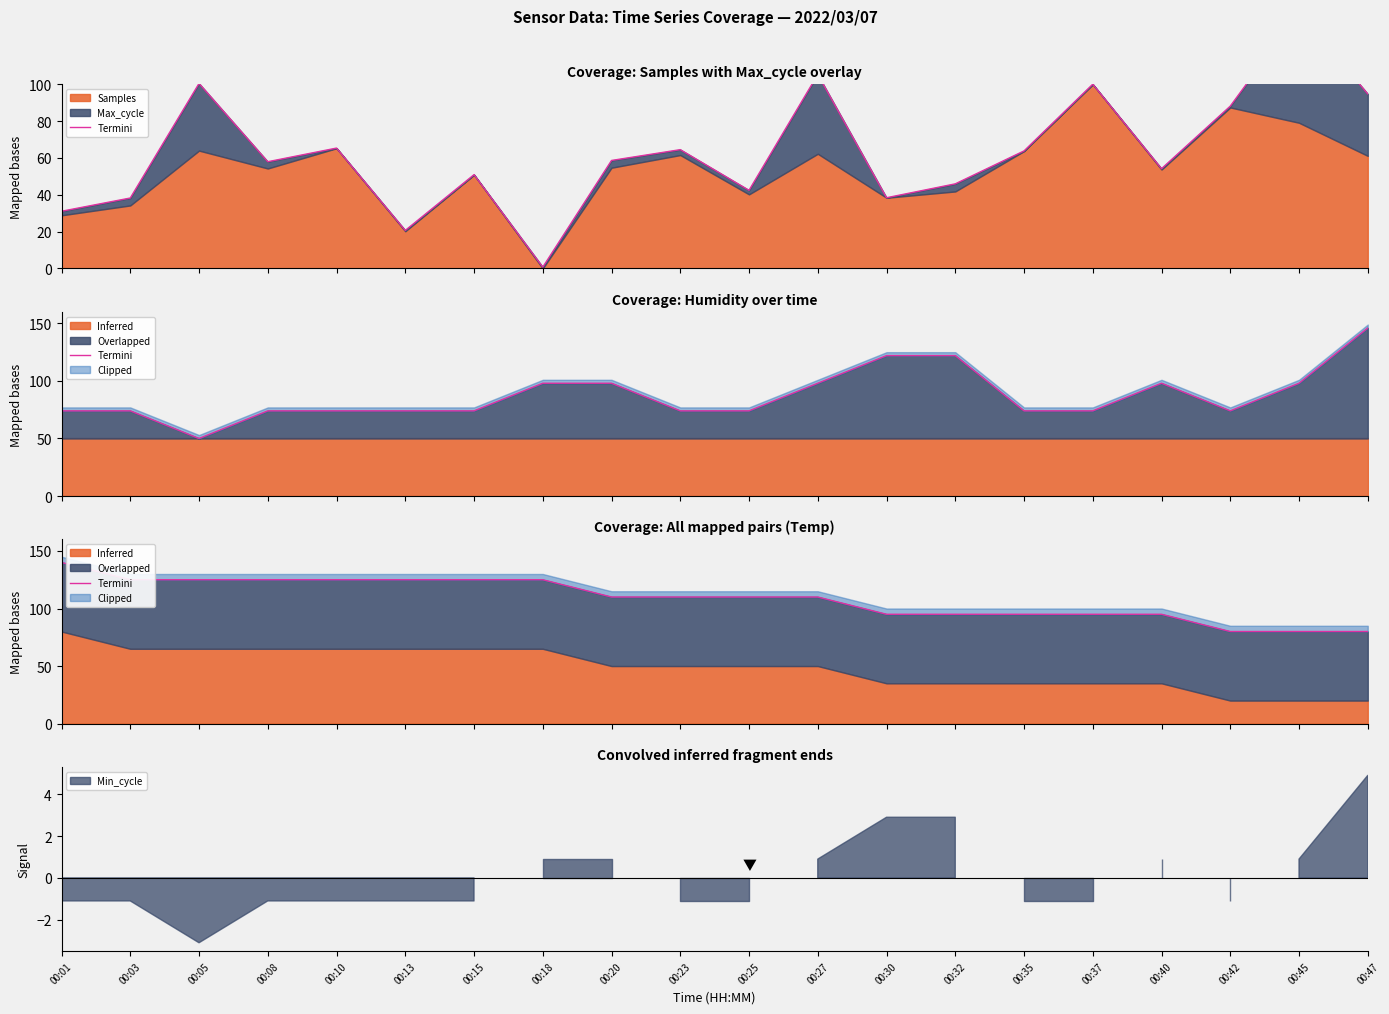

Reading left to right, list all the values displayed in this chart.

00:01=140.0	00:03=125.0	00:05=125.0	00:08=125.0	00:10=125.0	00:13=125.0	00:15=125.0	00:18=125.0	00:20=110.0	00:23=110.0	00:25=110.0	00:27=110.0	00:30=95.0	00:32=95.0	00:35=95.0	00:37=95.0	00:40=95.0	00:42=80.0	00:45=80.0	00:47=80.0